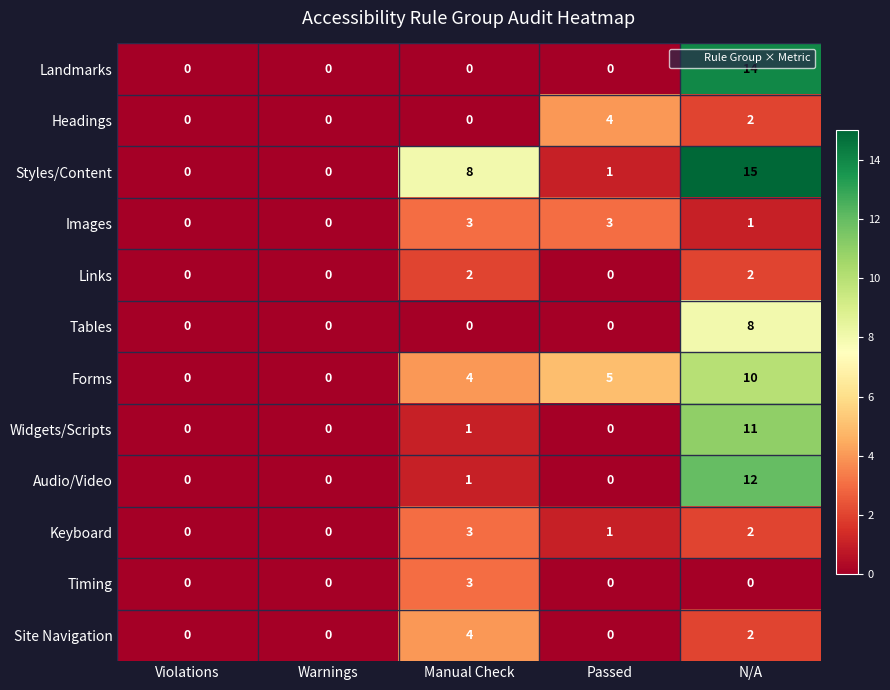

What is the total value across all series at N/A?

79